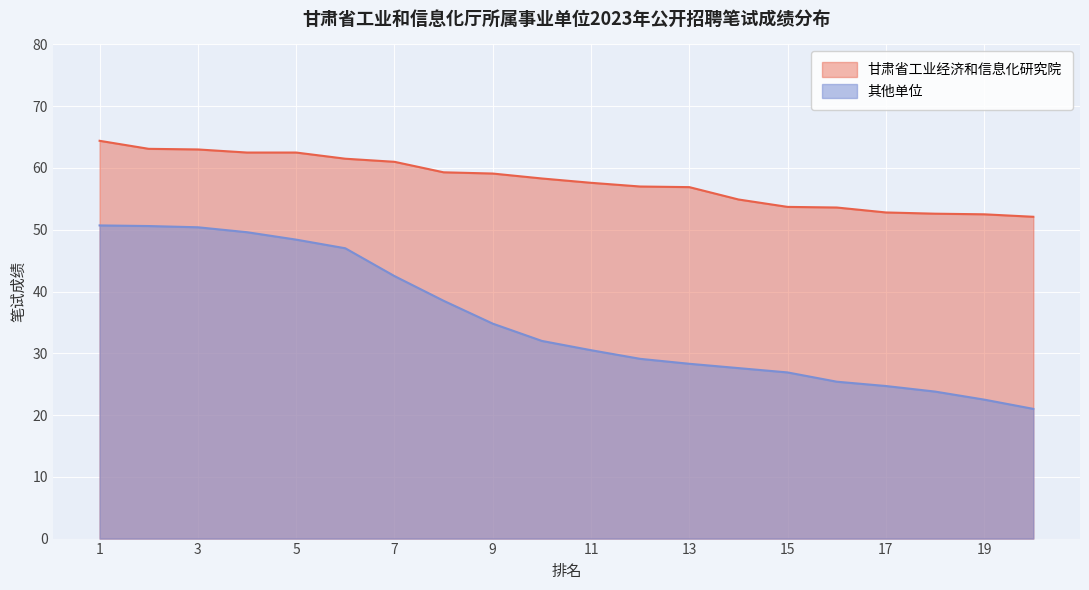

Where is 甘肃省工业经济和信息化研究院 nearest to the value 58?

10